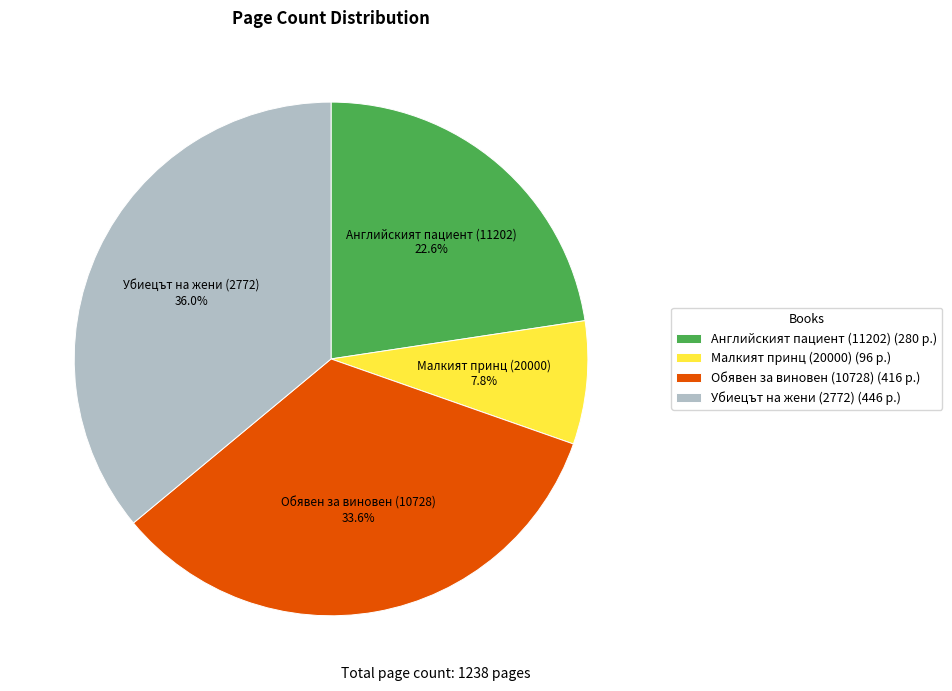

Approximately how many times larger is the value at Убиецът на жени (2772) (446 p.) compared to Обявен за виновен (10728) (416 p.)?

1.1